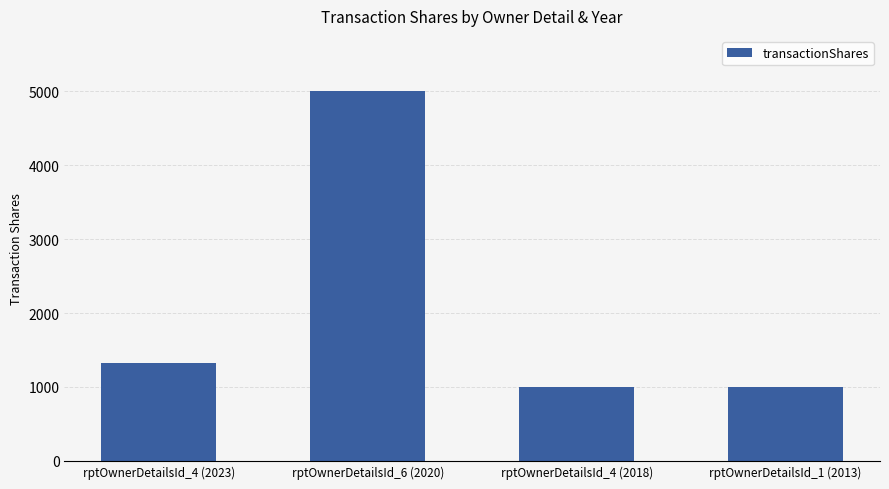

Count the number of data series in this chart.

1